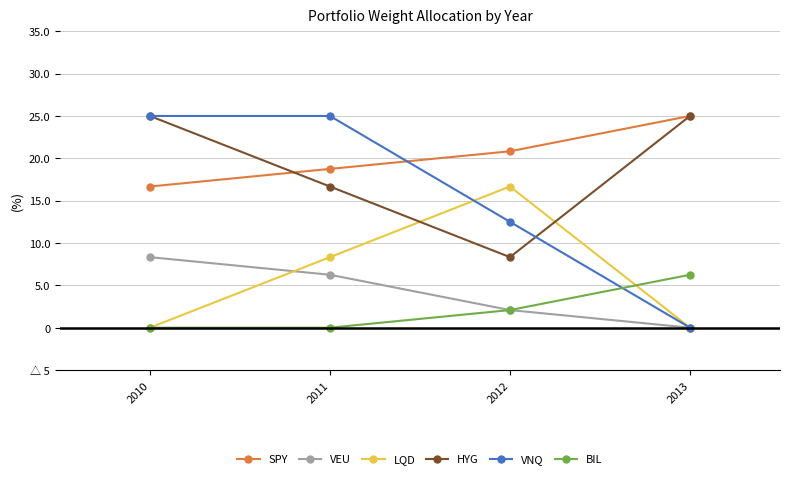

Is this an area chart (filled region under the line)?

No